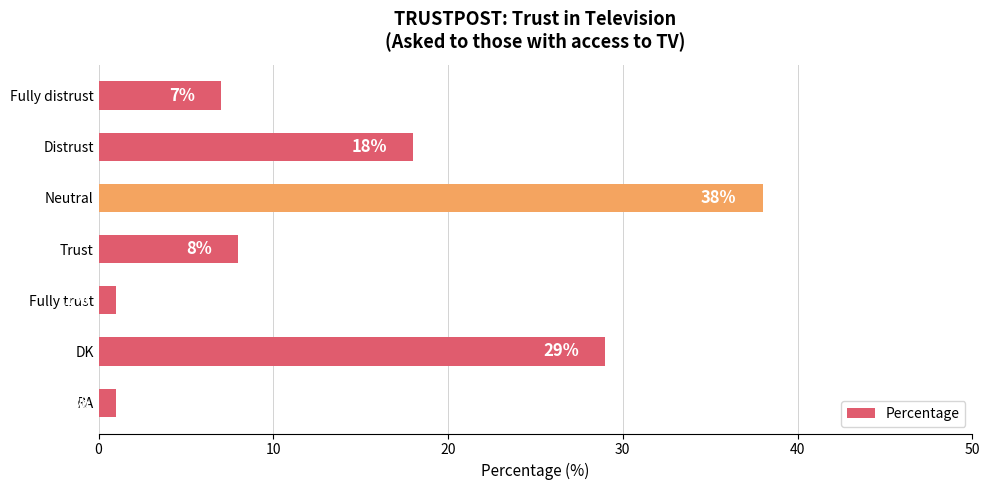

How many bars are there in total?

7